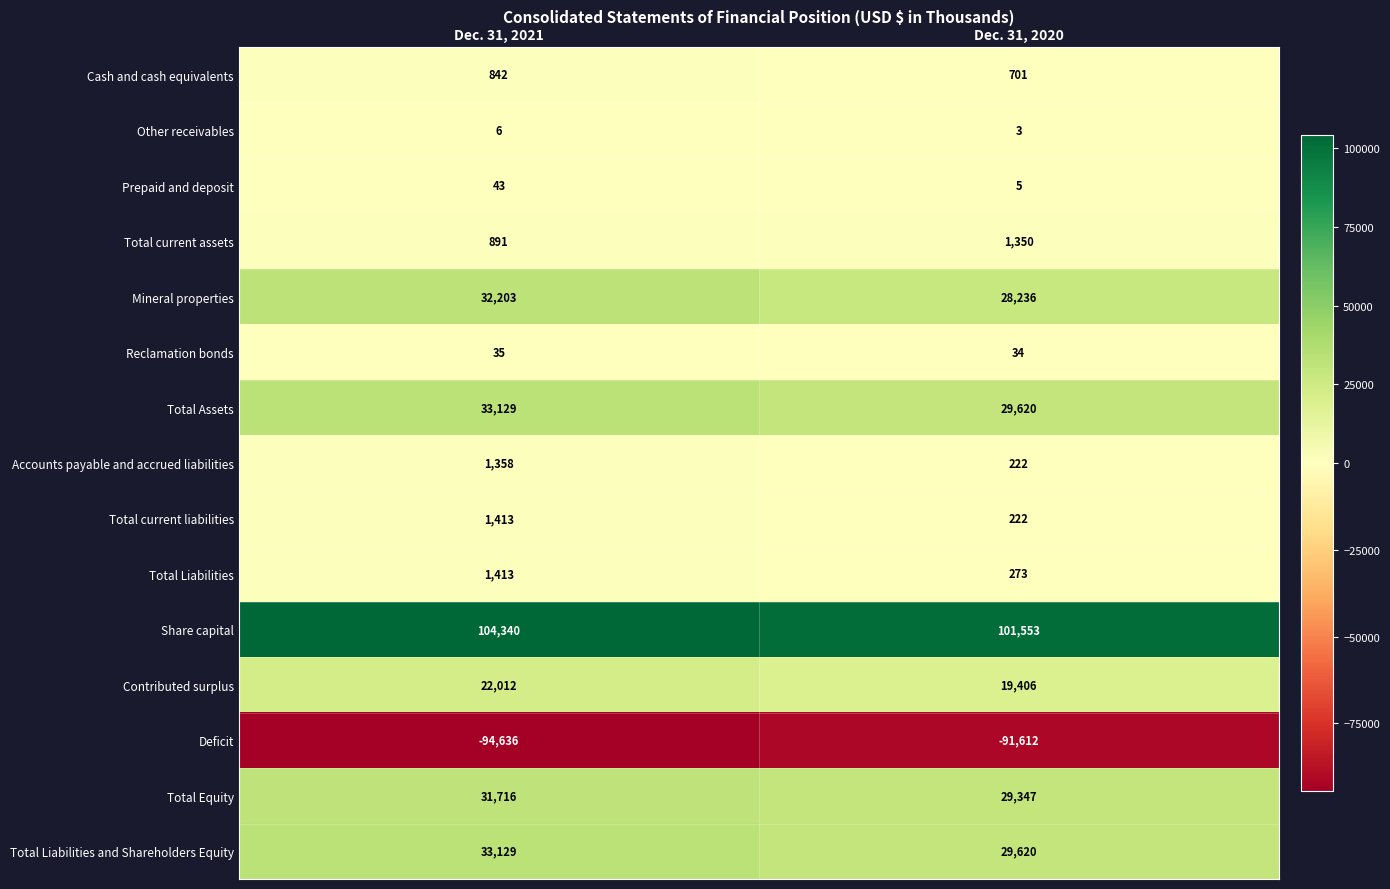

What is the total value across all series at Dec. 31, 2020?

148980